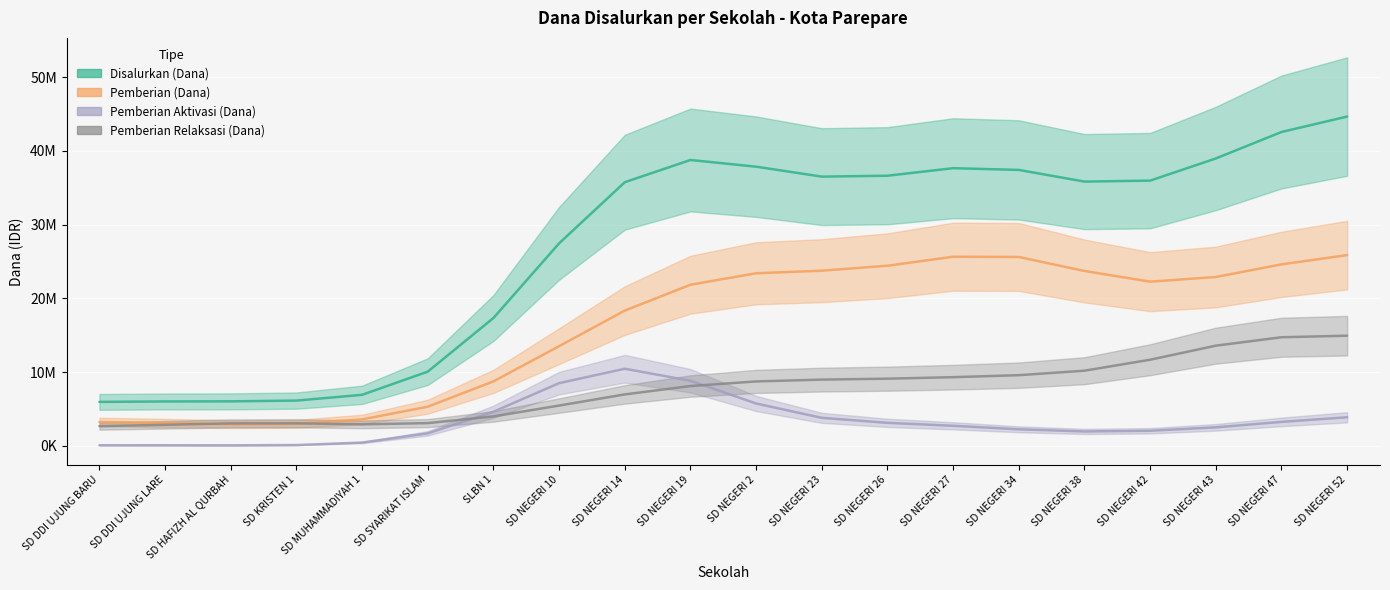

Which series has the largest total across all categories?

Disalurkan (Dana)